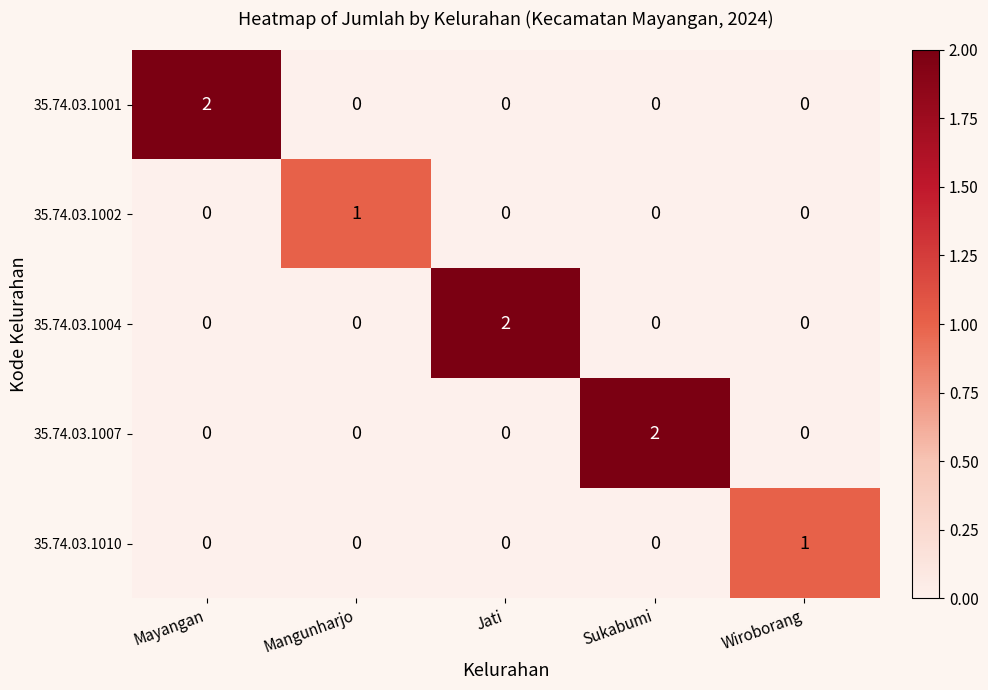

Reading right to left, what are all the values shown in this chart?

35.74.03.1001: Wiroborang=0	Sukabumi=0	Jati=0	Mangunharjo=0	Mayangan=2
35.74.03.1002: Wiroborang=0	Sukabumi=0	Jati=0	Mangunharjo=1	Mayangan=0
35.74.03.1004: Wiroborang=0	Sukabumi=0	Jati=2	Mangunharjo=0	Mayangan=0
35.74.03.1007: Wiroborang=0	Sukabumi=2	Jati=0	Mangunharjo=0	Mayangan=0
35.74.03.1010: Wiroborang=1	Sukabumi=0	Jati=0	Mangunharjo=0	Mayangan=0